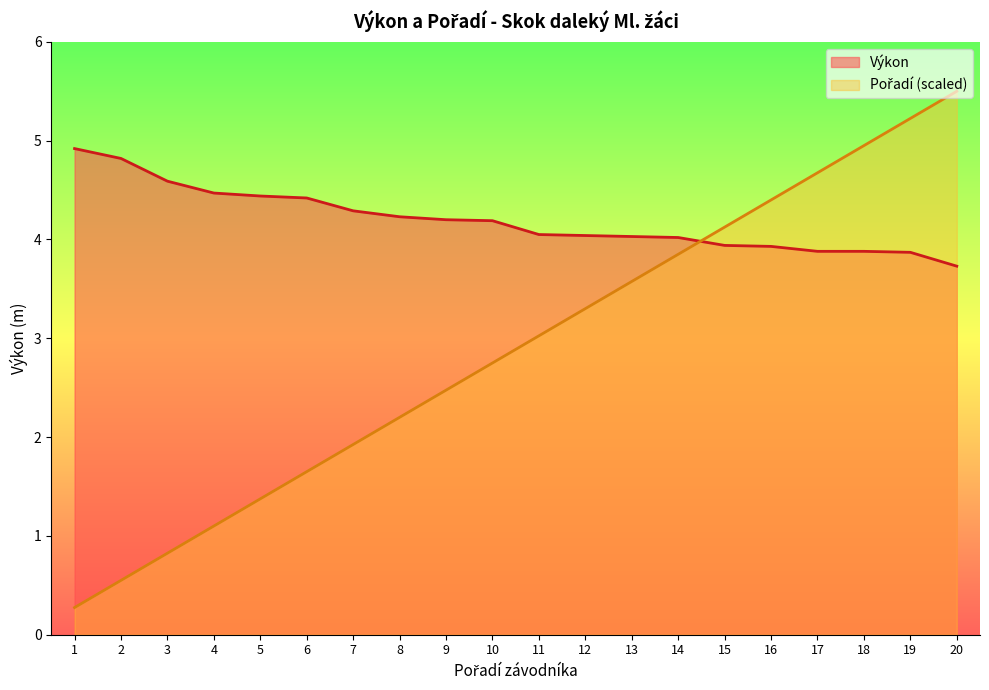

How many lines are shown in the chart?

2